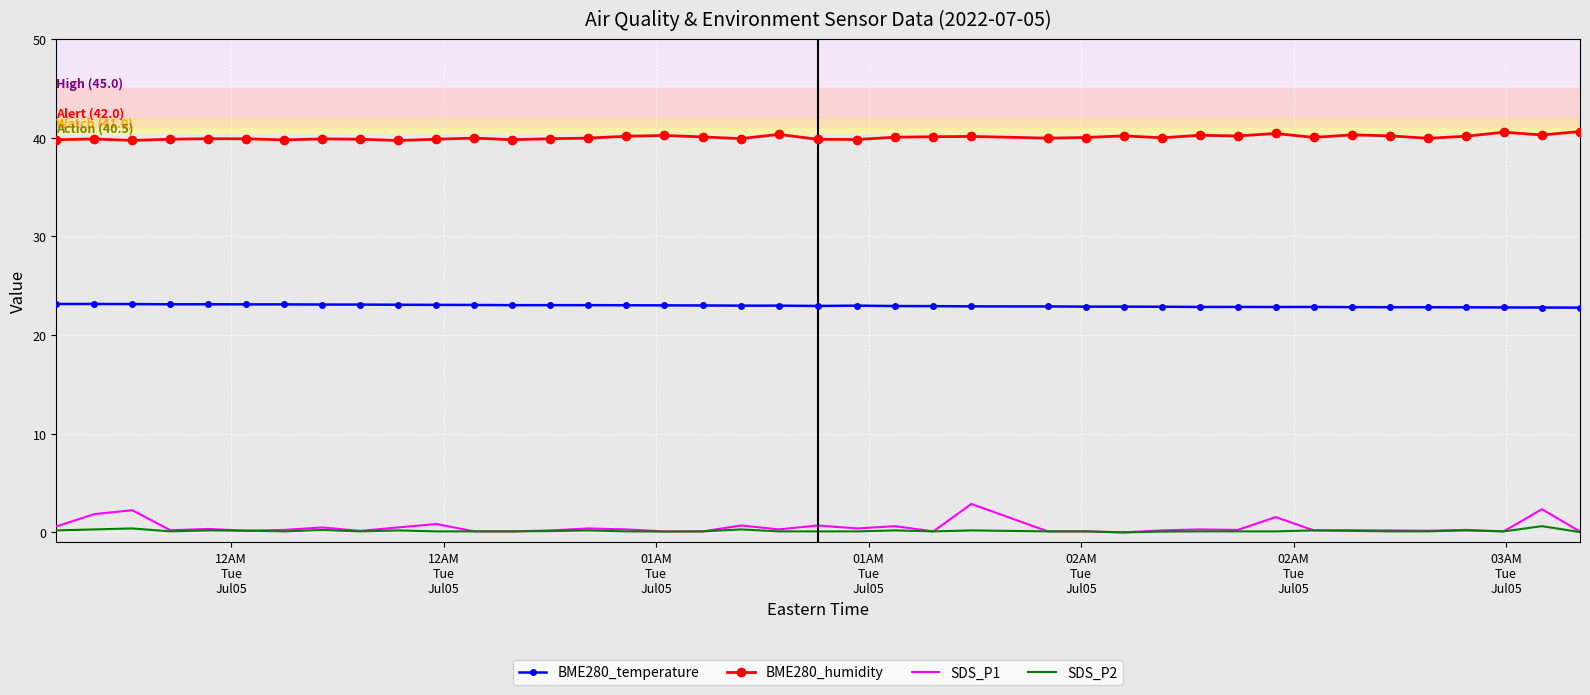

Which series has the largest total across all categories?

BME280_humidity